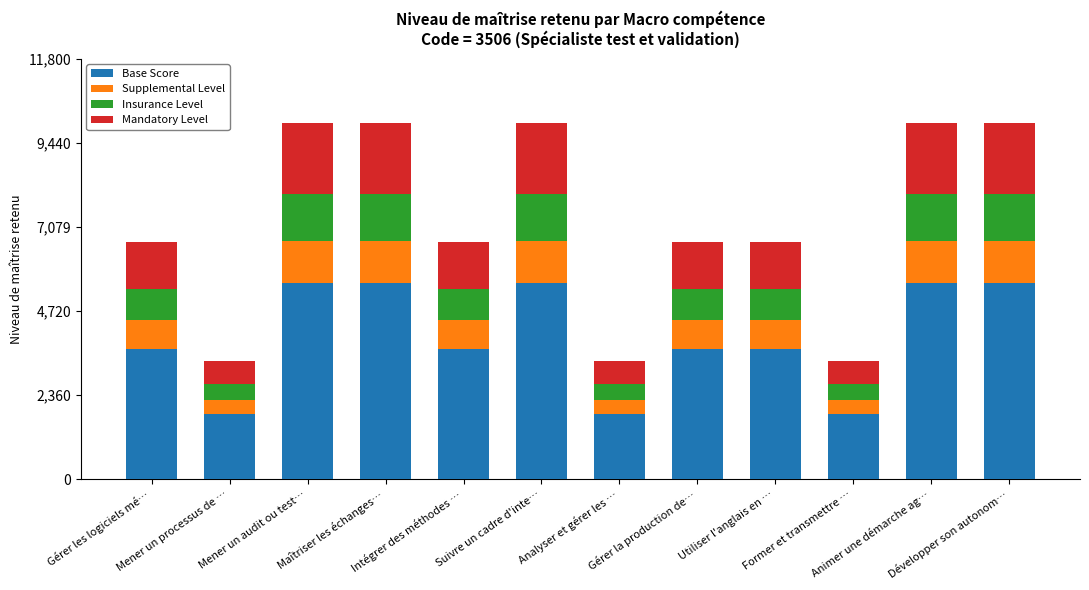

True or false: Base Score has a value of 1.1 at Intégrer des méthodes ….

True